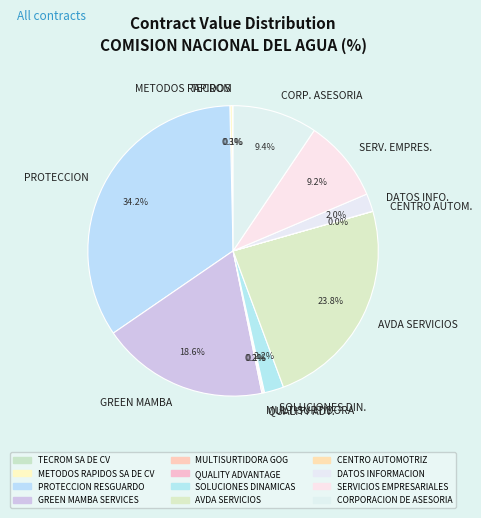

Is SERV. EMPRES. the majority of the pie?

No